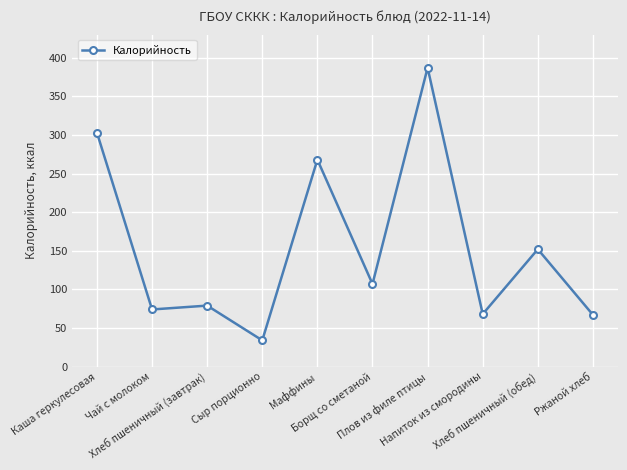

Which category has the highest value across all series?

Плов из филе птицы